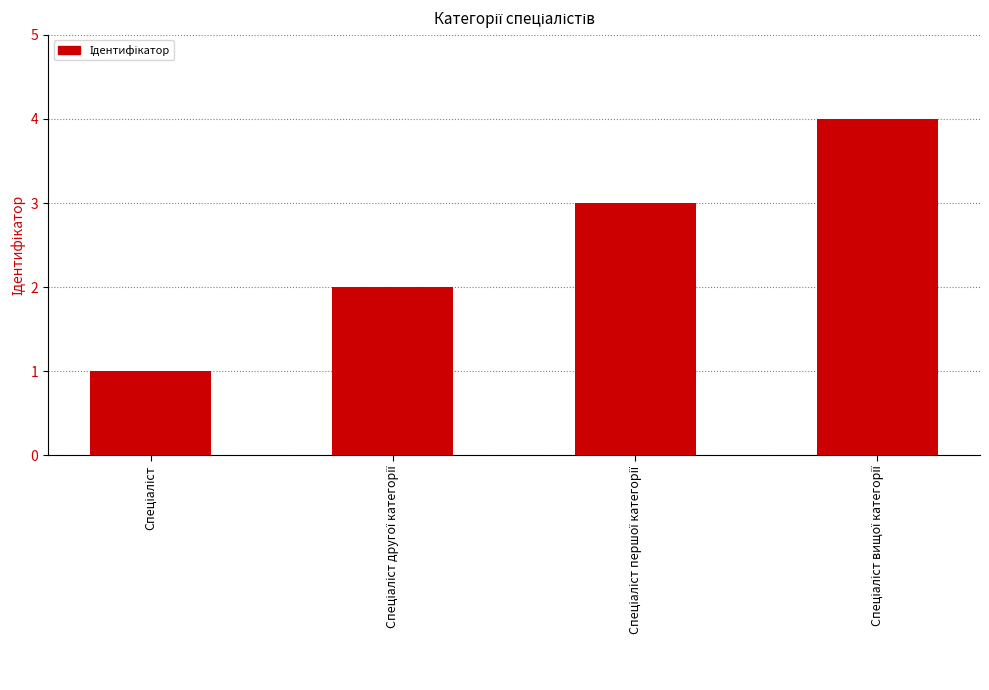

What is the maximum value shown in the chart?

4